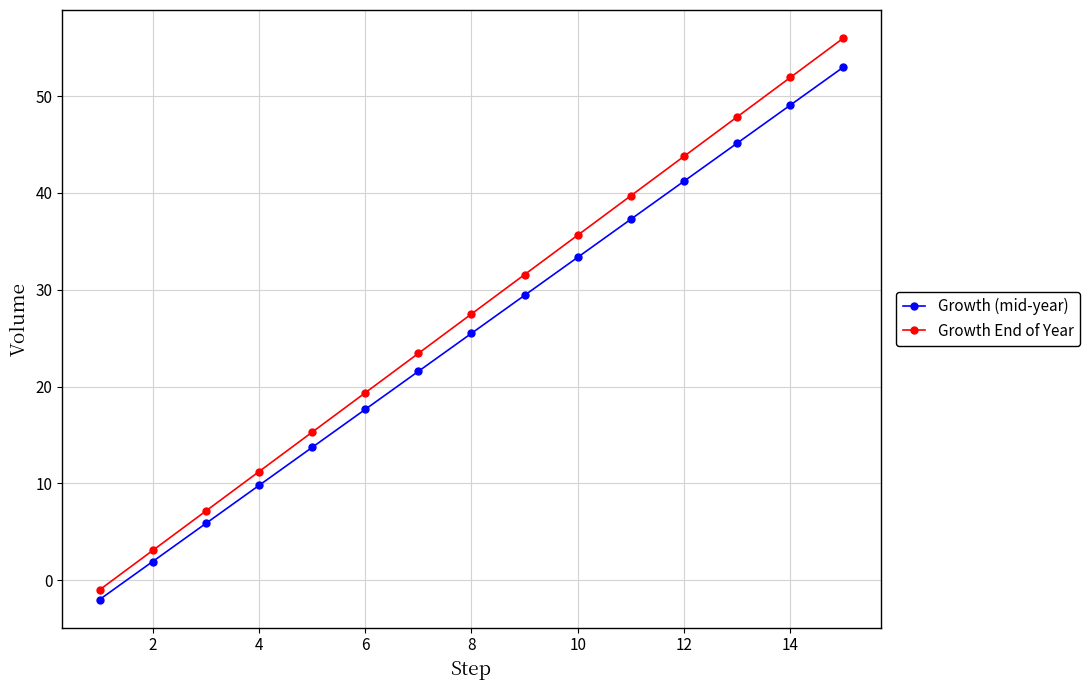

What is the greatest value displayed?

56.0